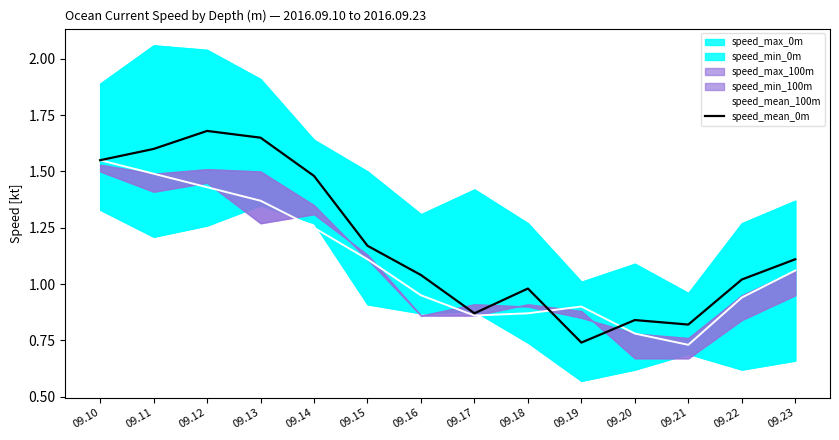

At which label does speed_mean_0m first exceed 1?

09.10